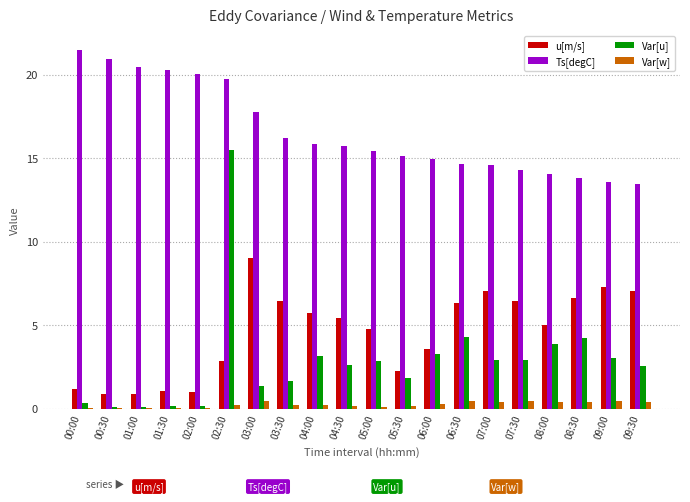

Is it true that Var[w] equals 0.4 at 08:30?

True